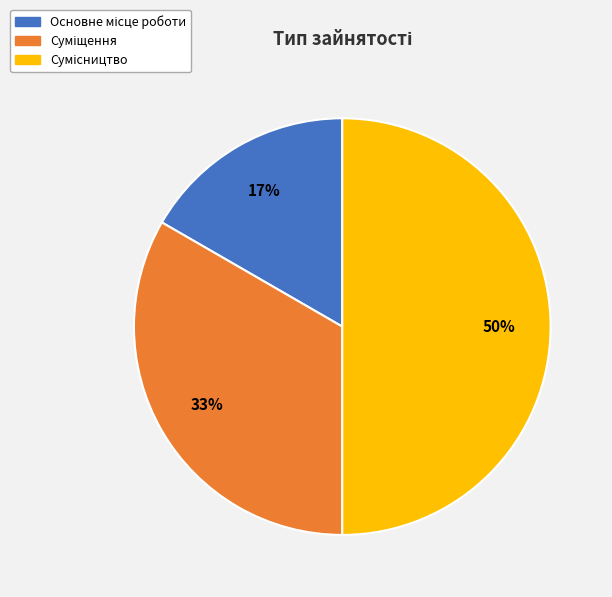

To the nearest percent, what is the difference between the largest and smallest slice percentages?

33%